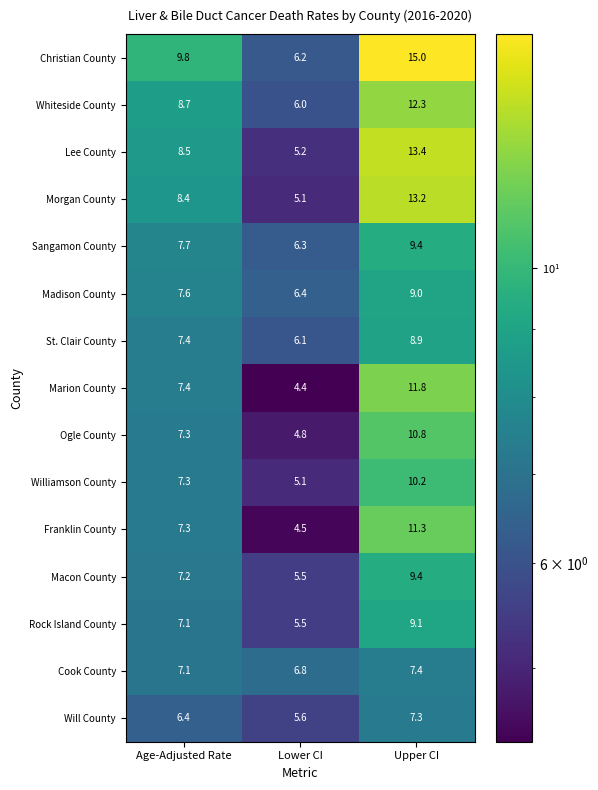

What is the difference between the highest and lowest values at Age-Adjusted Rate?

3.4